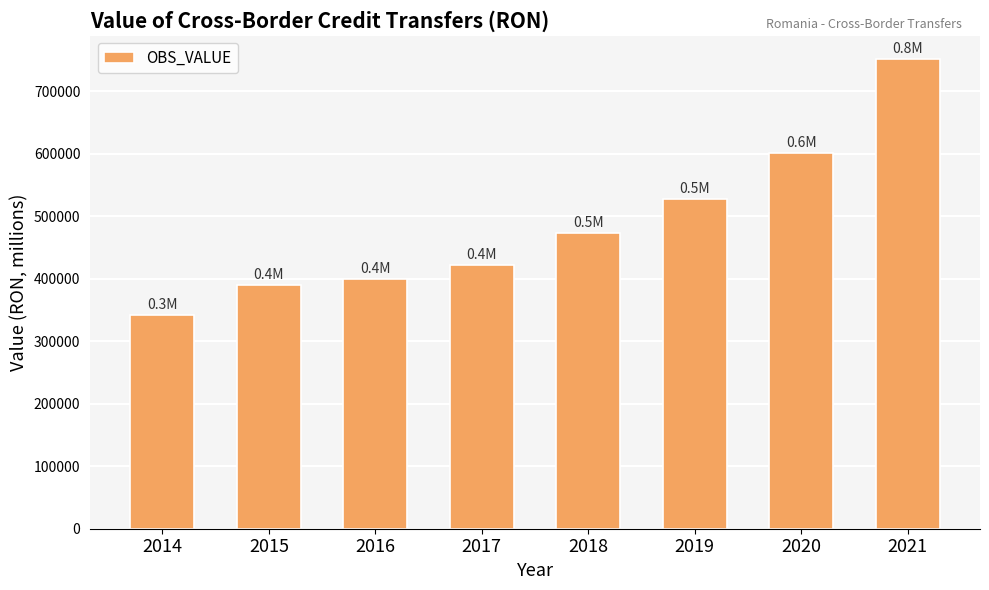

What is the ratio of the value at 2020 to the value at 2018?

1.3